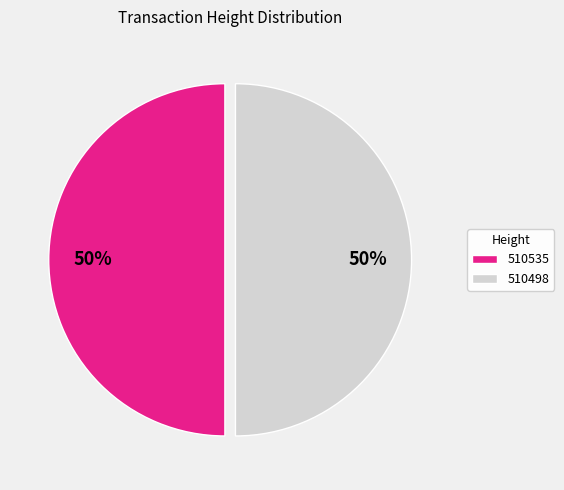

Approximately how many times larger is the value at 510535 compared to 510498?

1.0